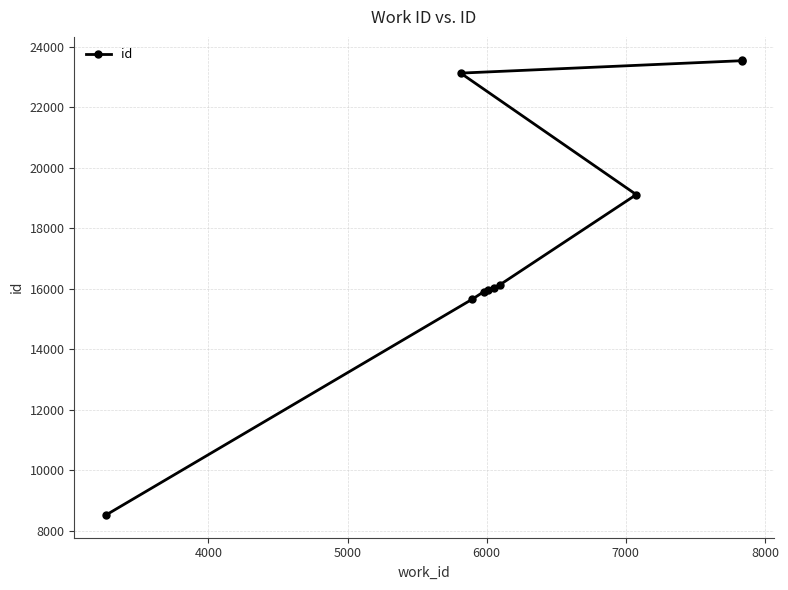

What is the difference between the maximum and minimum values?

15051